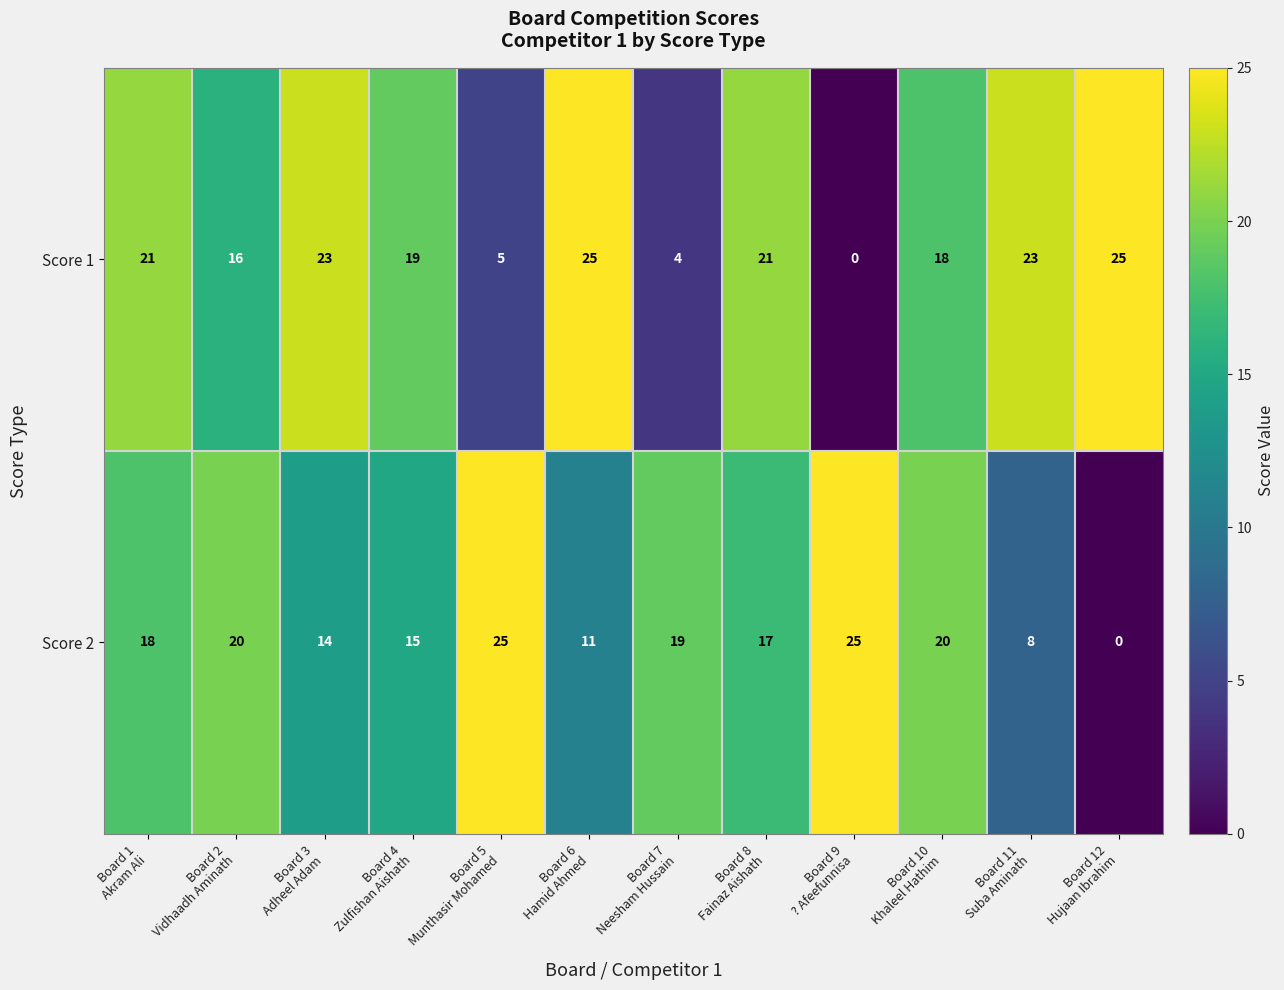

What is the sum of all Score 2 values?

192